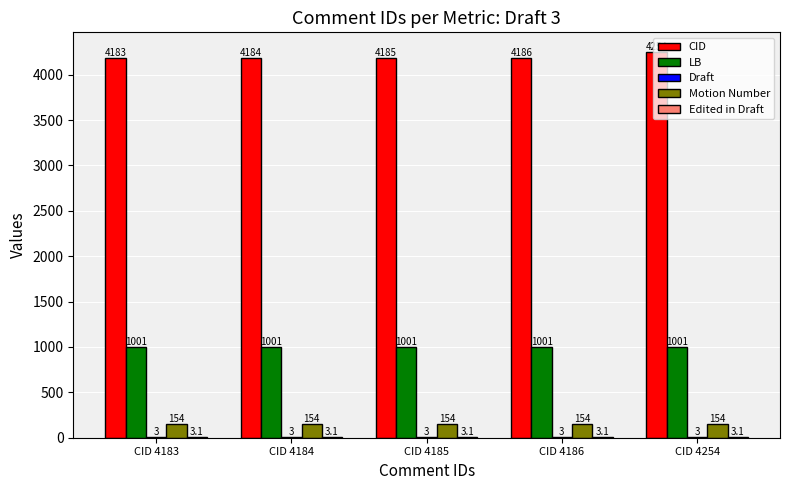

True or false: CID has a value of 4184.0 at CID 4184.

True